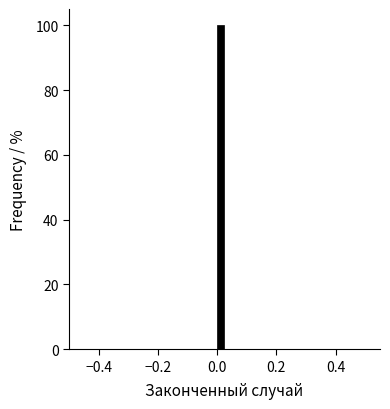

Read against the x-axis, roughly where is the centre of the tallest bar?

0.02